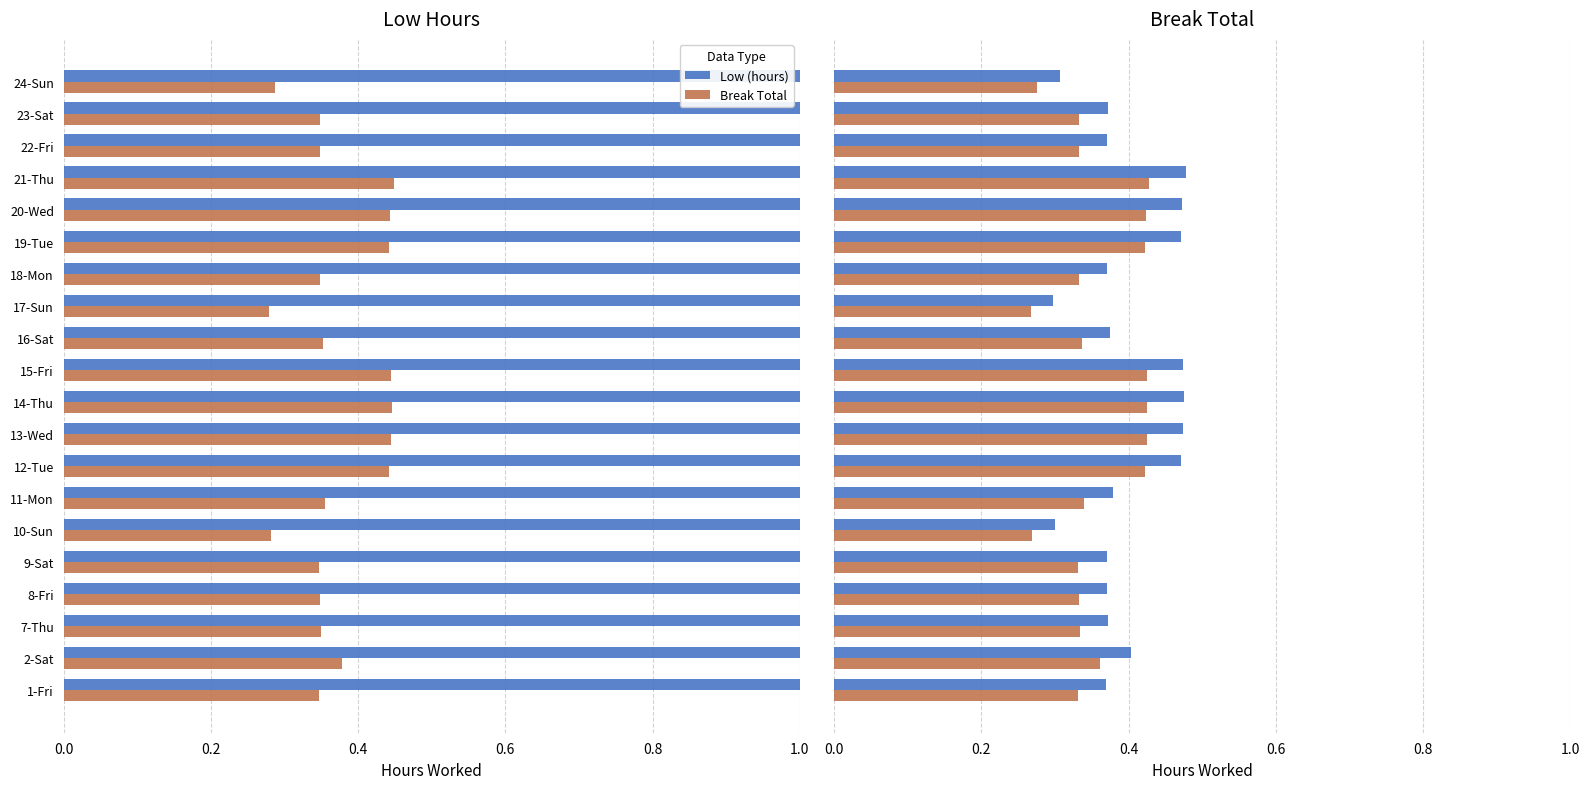

Is the value of Low (hours) at 12-Tue greater than the value of Break Total at 18-Mon?

Yes